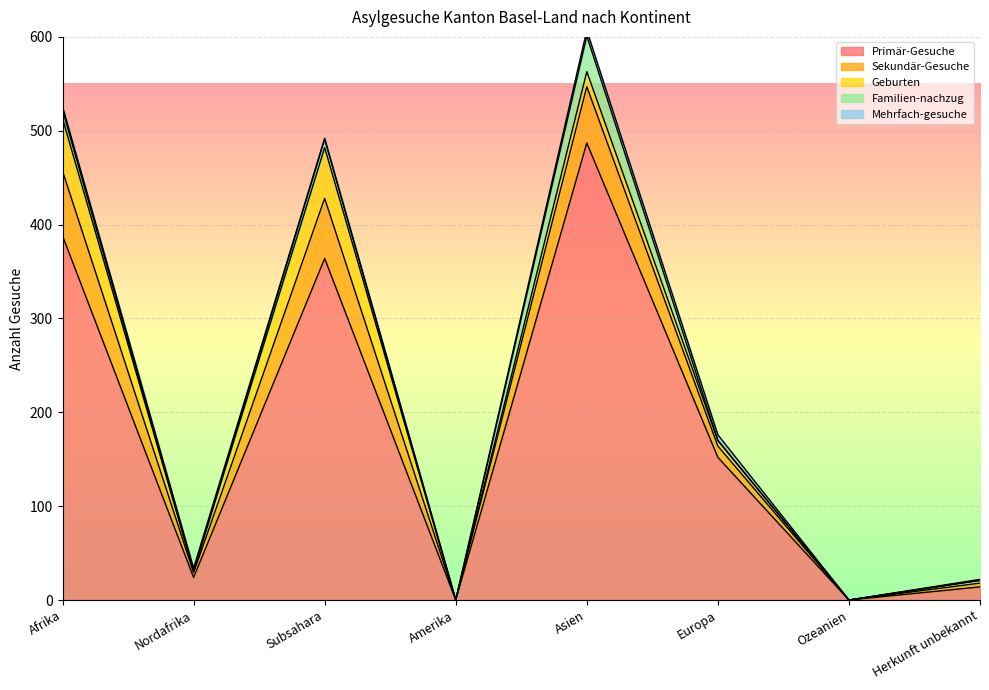

Is it true that Primär-Gesuche equals 0 at Ozeanien?

True